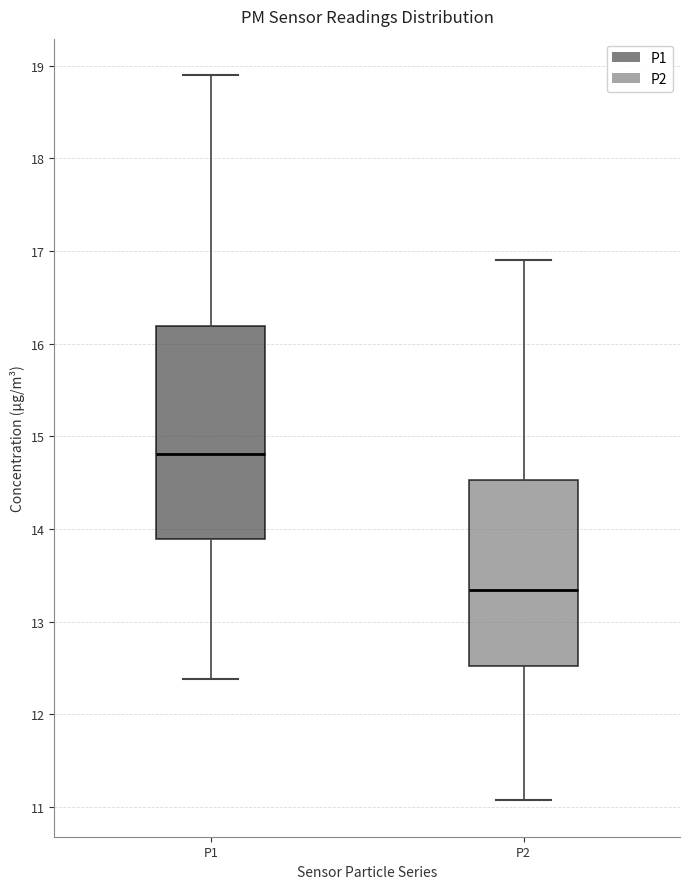

Reading left to right, read every box against the y-axis: the position of its median line, the range the box covers, and the ends of its whiskers. The values are not printed on the chart, so give them approximately, as read against the axis.

P1: median 14.8, box 13.9 to 16.2, whiskers 12.4 to 18.9
P2: median 13.3, box 12.5 to 14.5, whiskers 11.1 to 16.9